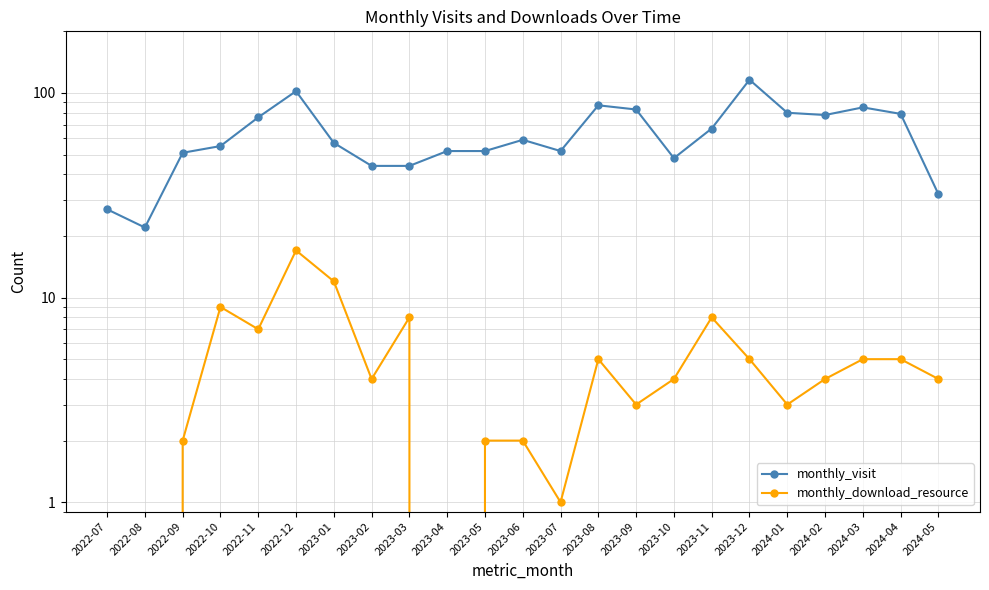

Reading left to right, extract all data points from this chart.

monthly_visit: 27	22	51	55	76	102	57	44	44	52	52	59	52	87	83	48	67	116	80	78	85	79	32
monthly_download_resource: 0	0	2	9	7	17	12	4	8	0	2	2	1	5	3	4	8	5	3	4	5	5	4